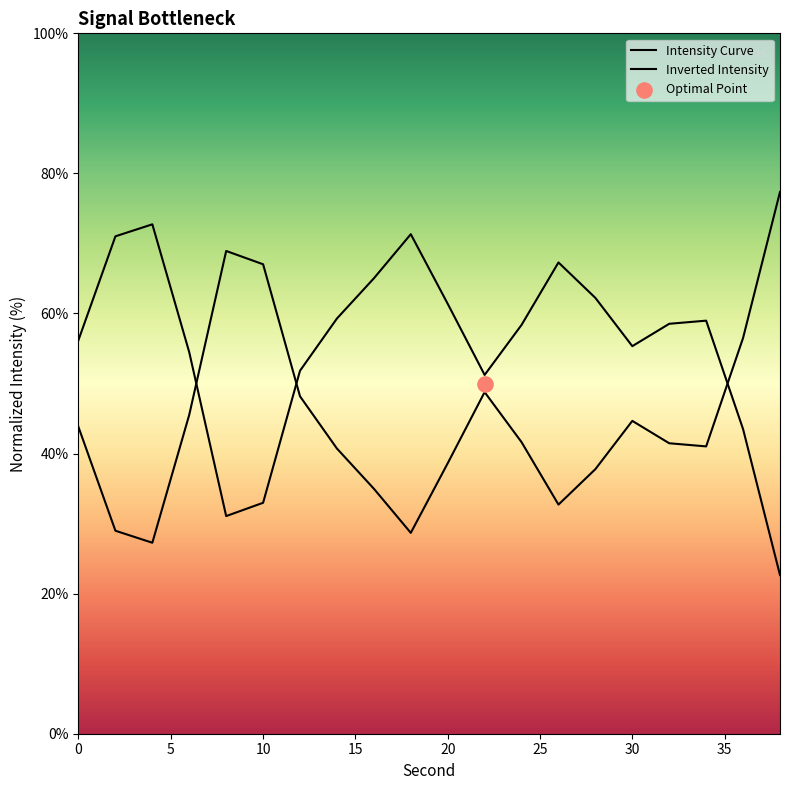

At how many categories does at least one series exceed 27?

20